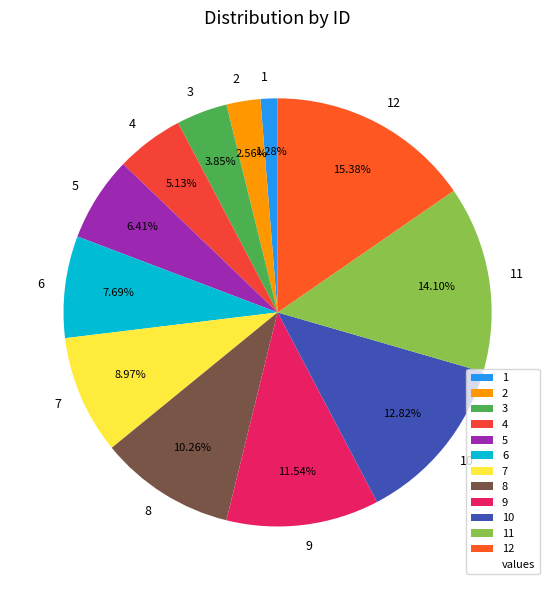

What percentage is NOT represented by 8?

89.7%